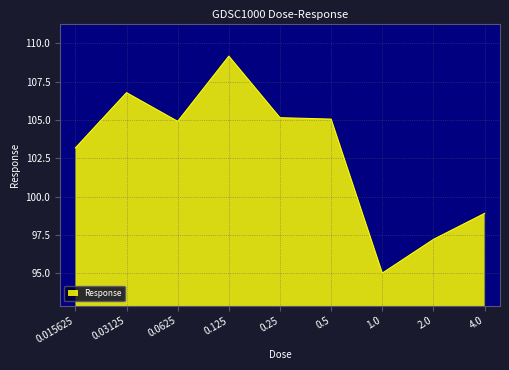

What is the smallest value displayed?

95.0